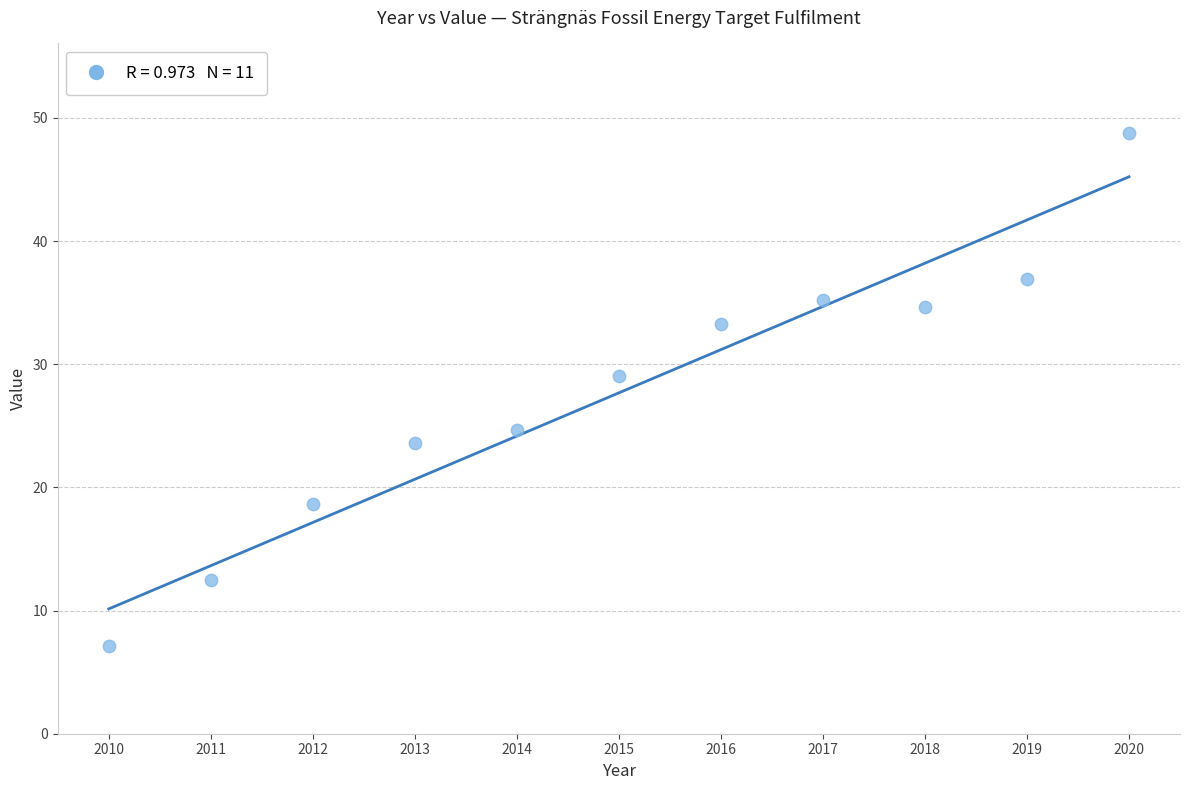

What is the range of X values (max minus min)?

10.0